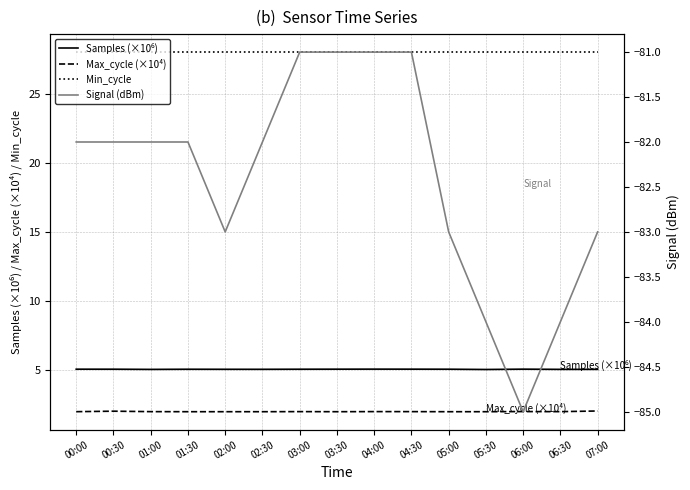

The value of Min_cycle at 05:30 is 28.0. True or false?

True